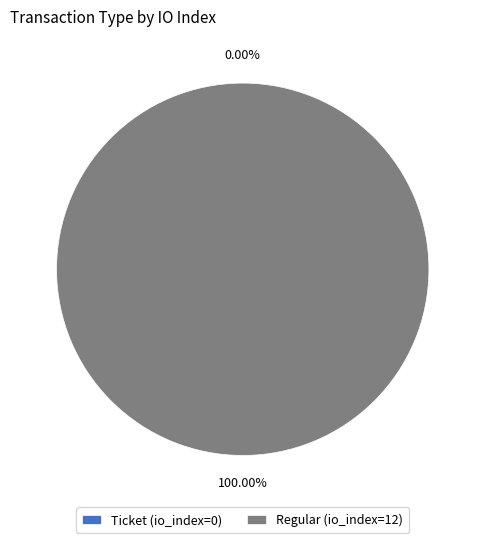

Combined, what portion of the pie is Regular (io_index=12) and Ticket (io_index=0)?

100.0%